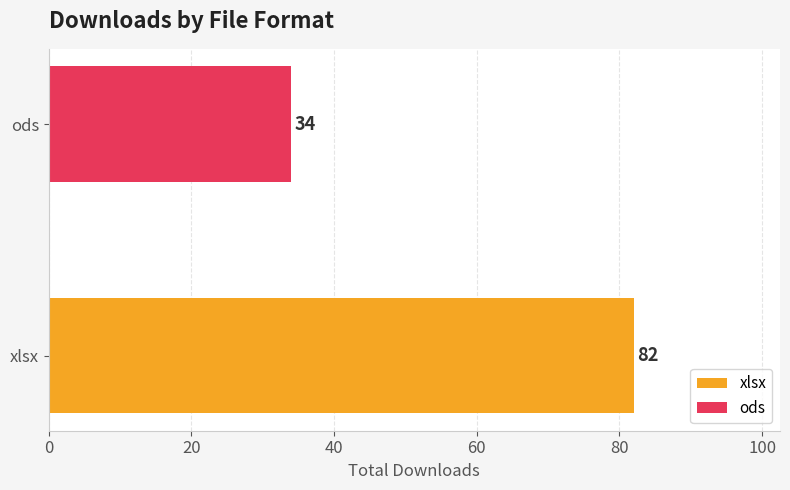

Does the chart contain stacked bars?

No